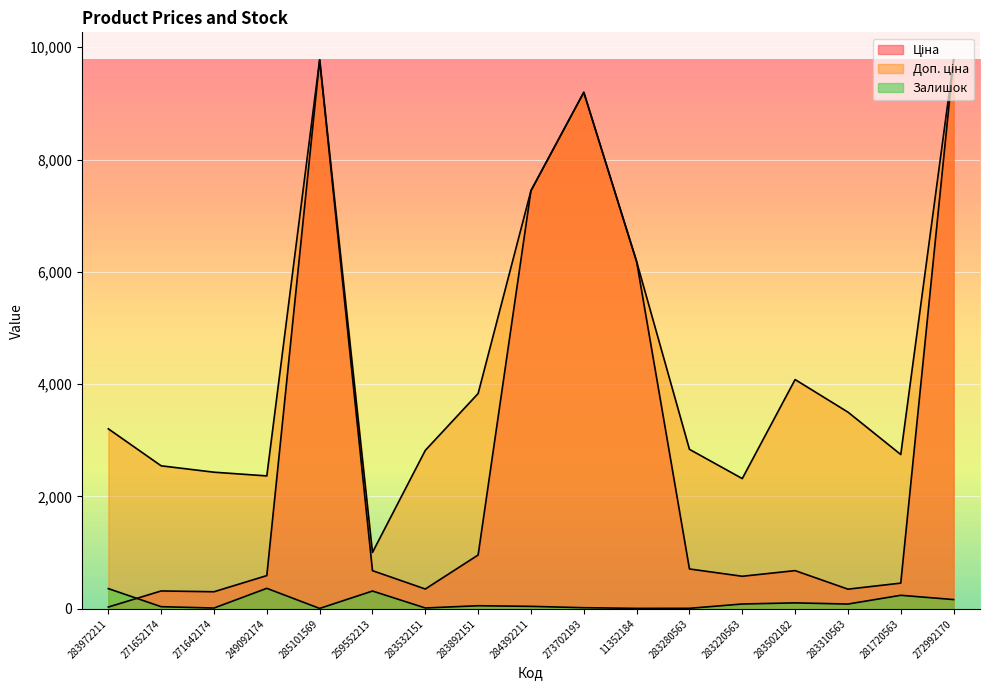

At which label is Доп. ціна closest to 5389?

11352184